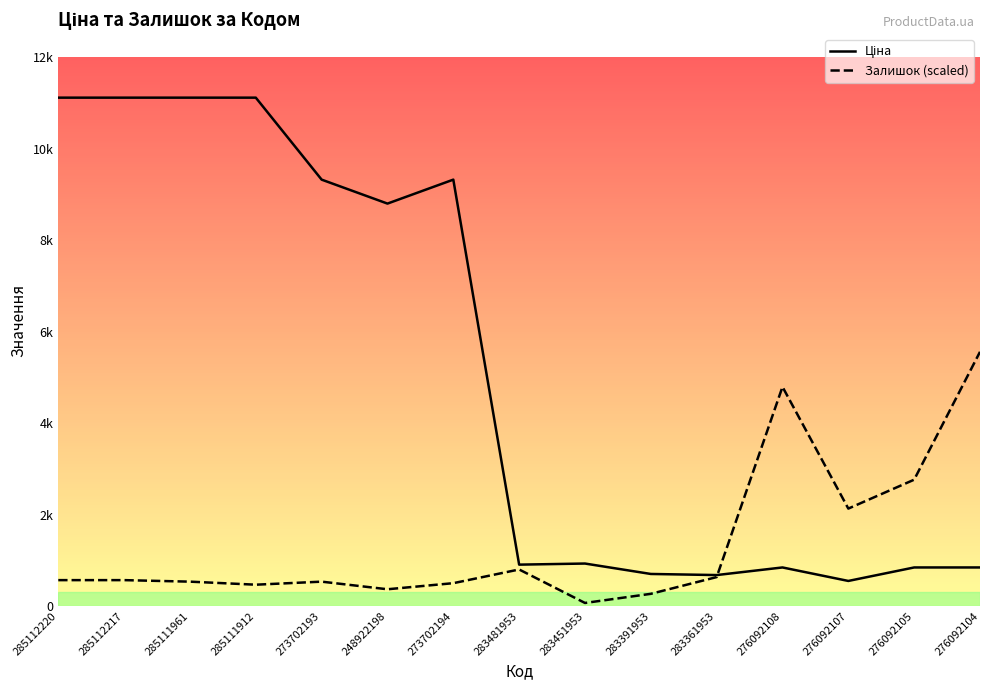

List the series in order of their overall mean, highest first.

Ціна, Залишок (scaled)